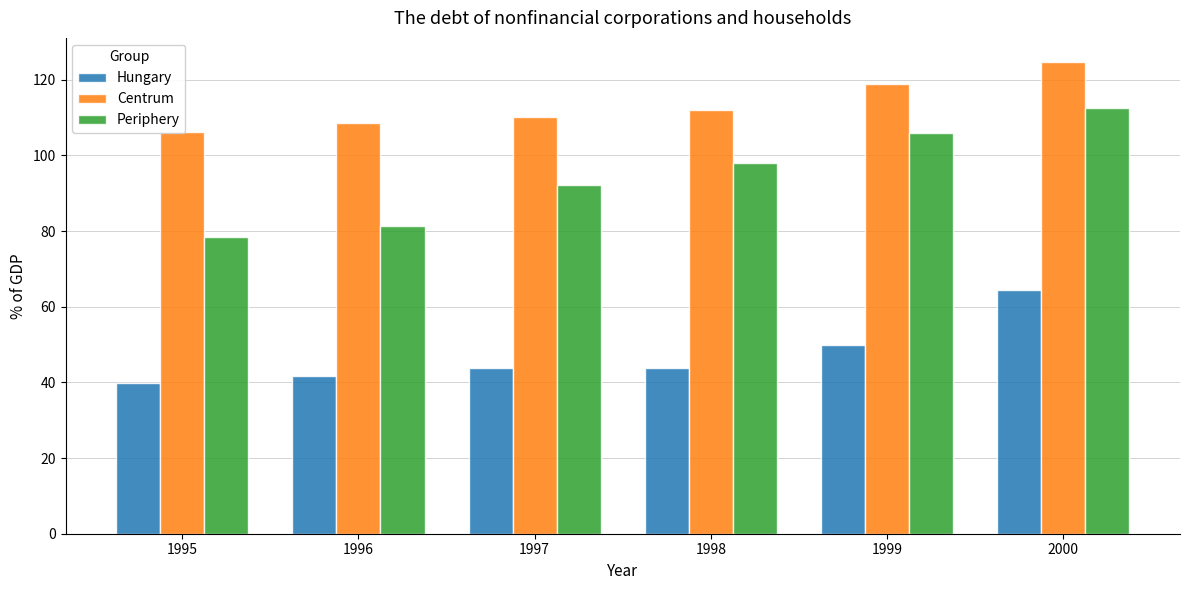

Does the chart contain stacked bars?

No